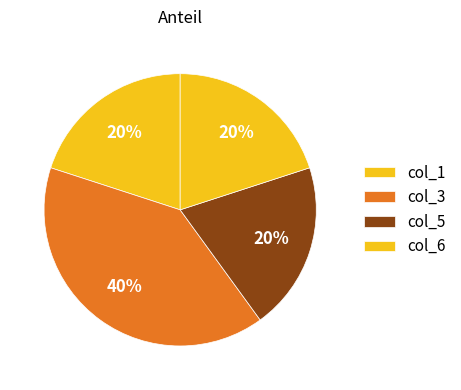

Count the number of slices in the pie.

4